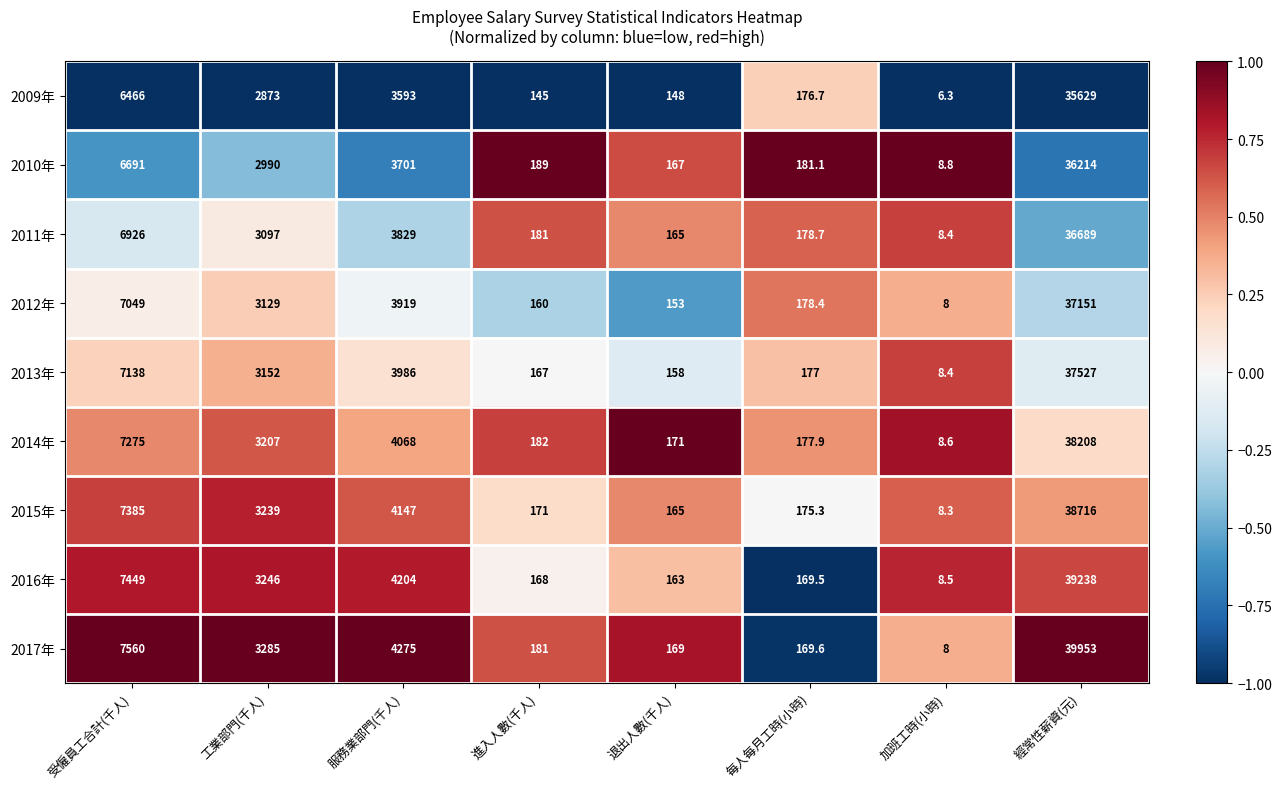

Rank the series at 工業部門(千人) from lowest to highest value.

2009年, 2010年, 2011年, 2012年, 2013年, 2014年, 2015年, 2016年, 2017年